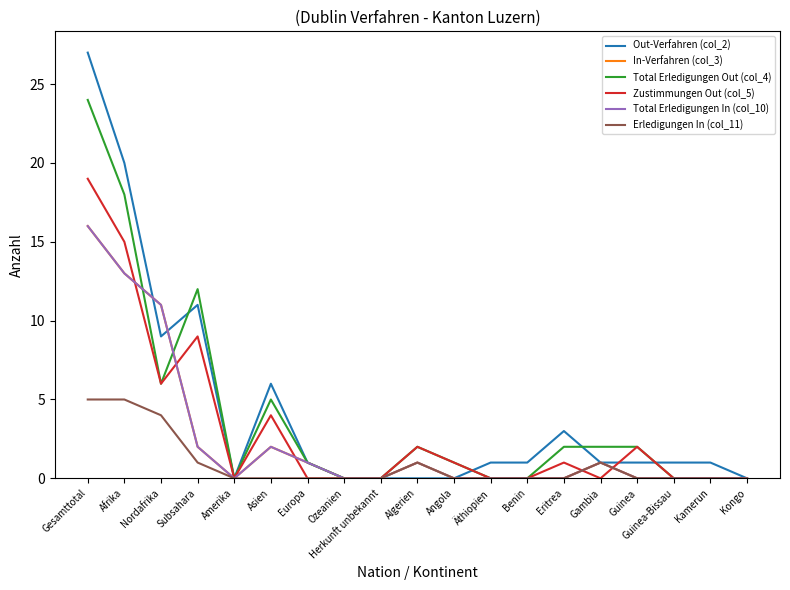

Is it true that In-Verfahren (col_3) equals 0 at Amerika?

True